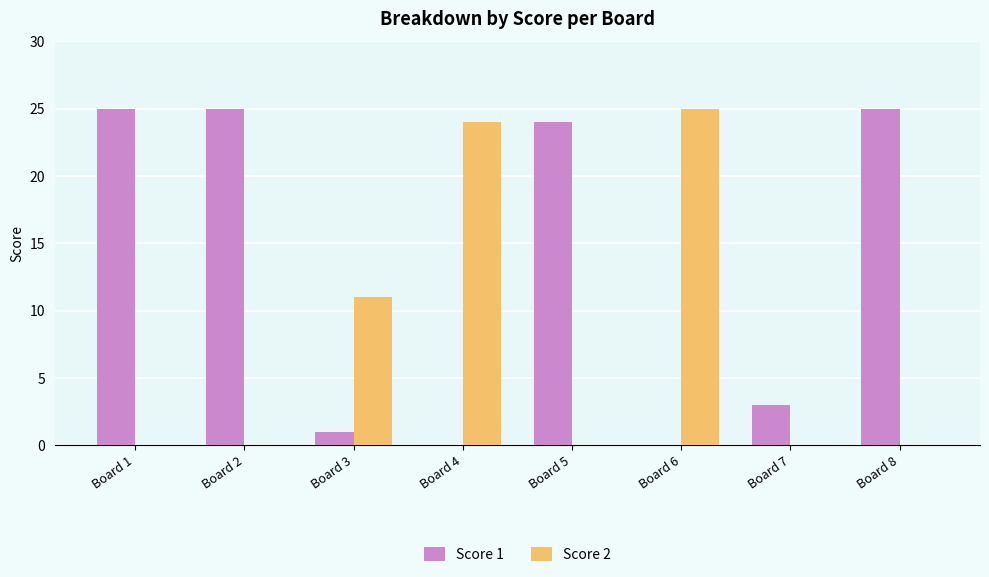

Where is Score 2 nearest to the value 12?

Board 3